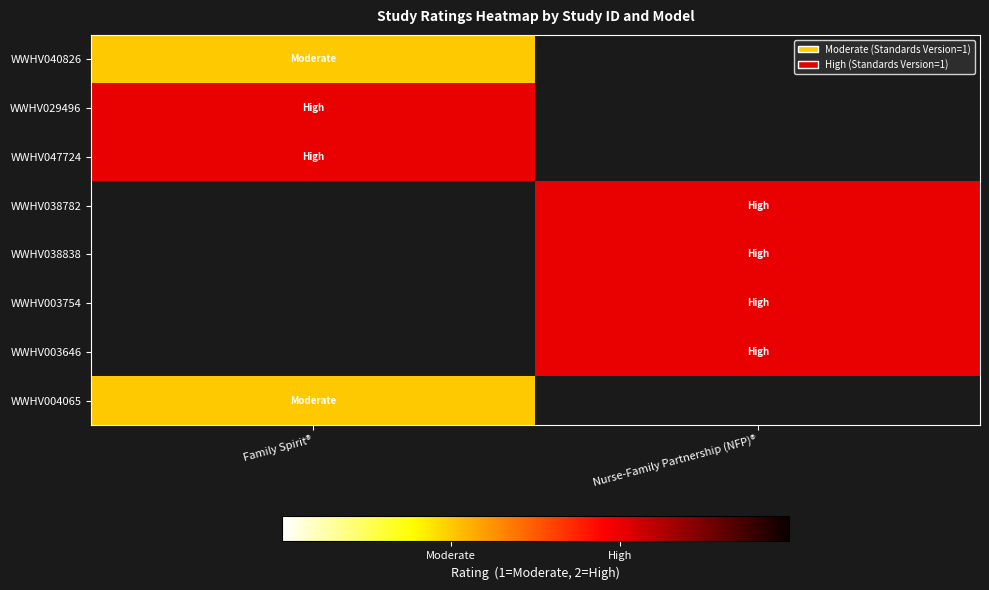

At how many categories does at least one series exceed 1?

2